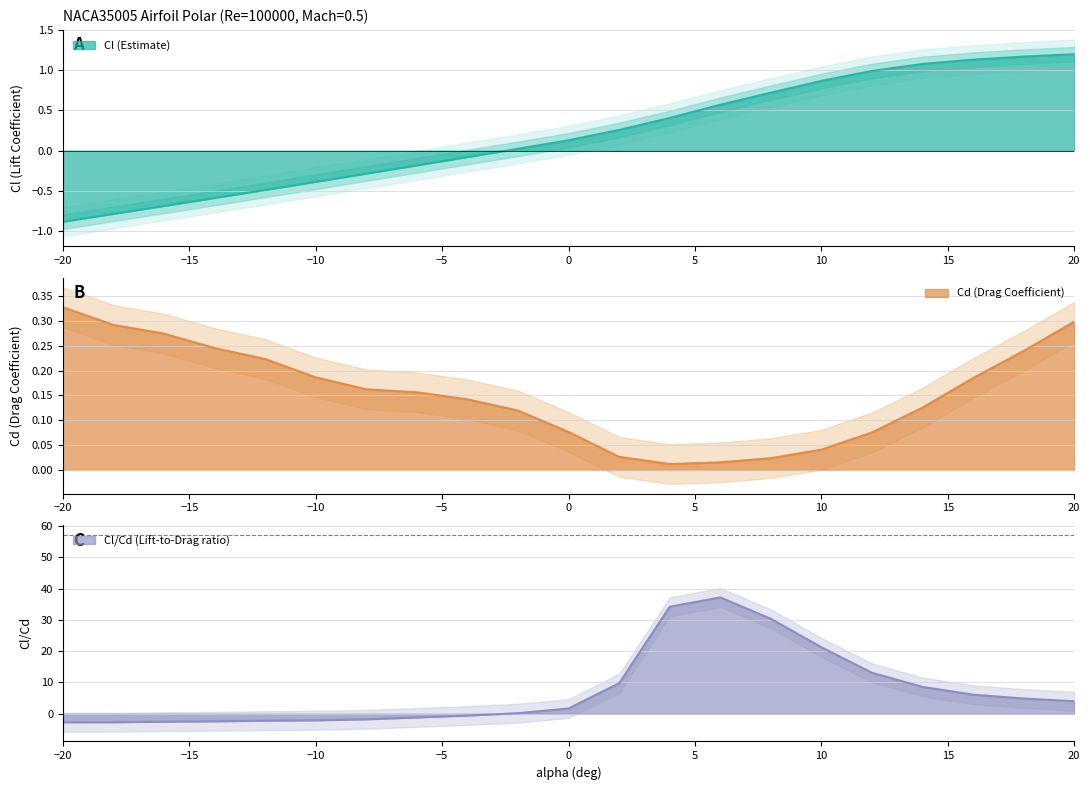

Reading left to right, what are all the values shown in this chart?

Cl: -0.9	-0.8	-0.7	-0.6	-0.5	-0.4	-0.3	-0.2	-0.1	0.0	0.1	0.3	0.4	0.6	0.7	0.9	1.0	1.1	1.1	1.2	1.2
Cd: 0.3	0.3	0.3	0.2	0.2	0.2	0.2	0.2	0.1	0.1	0.1	0.0	0.0	0.0	0.0	0.0	0.1	0.1	0.2	0.2	0.3
Cl/Cd: -2.7	-2.7	-2.5	-2.4	-2.2	-2.1	-1.8	-1.2	-0.6	0.2	1.7	9.7	34.2	37.2	30.3	21.2	13.1	8.6	6.1	4.9	4.0